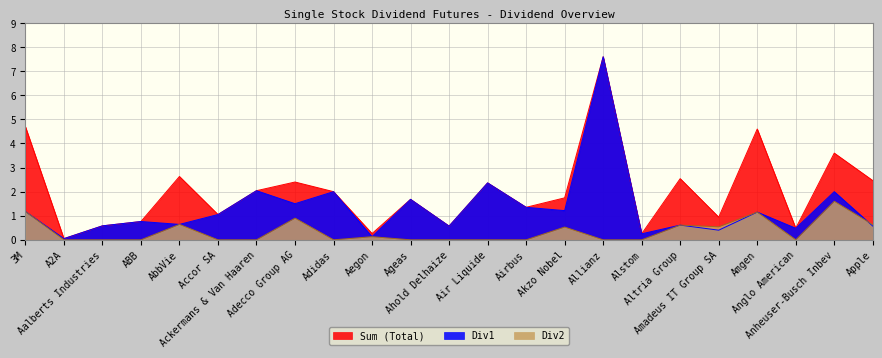

What position from the left is Amadeus IT Group SA?

19